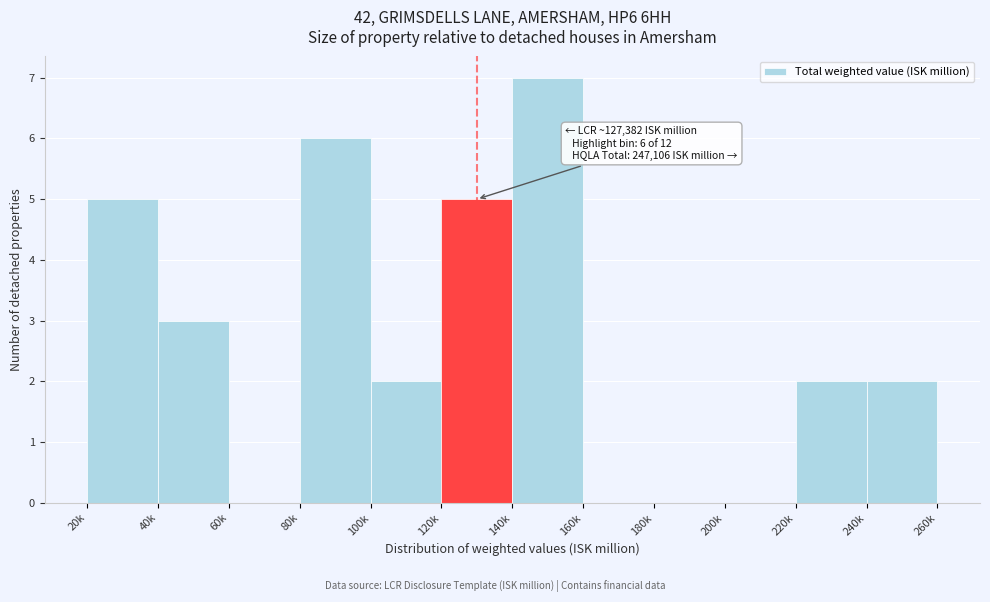

Reading right to left, extract all data points from this chart.

240k=2	220k=2	200k=0	180k=0	160k=0	140k=7	120k=5	100k=2	80k=6	60k=0	40k=3	20k=5